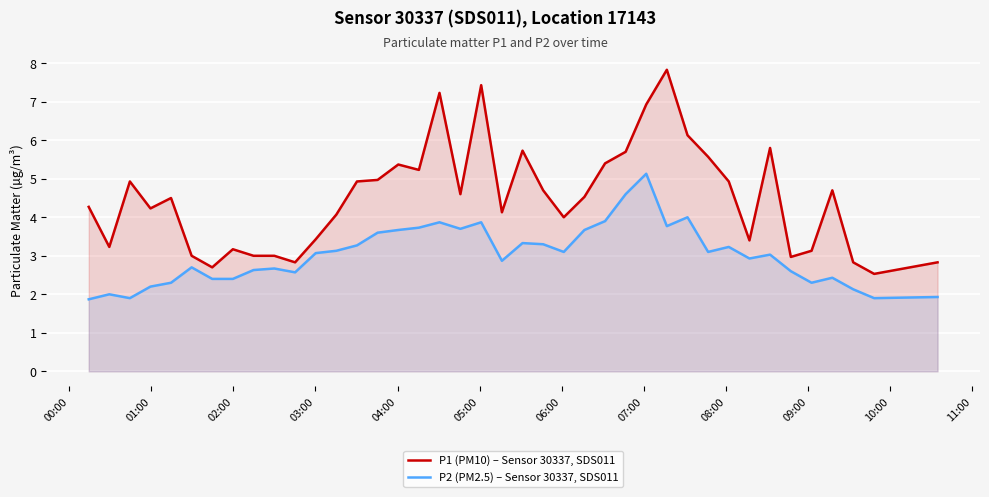

What is the difference between the maximum and minimum values in the P1 (PM10) – Sensor 30337, SDS011 series?

5.3